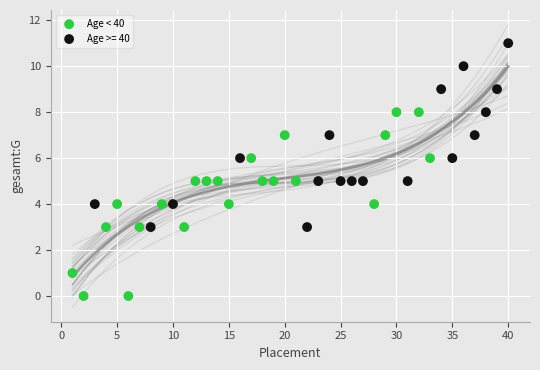

Which series reaches the minimum Y coordinate?

Age < 40